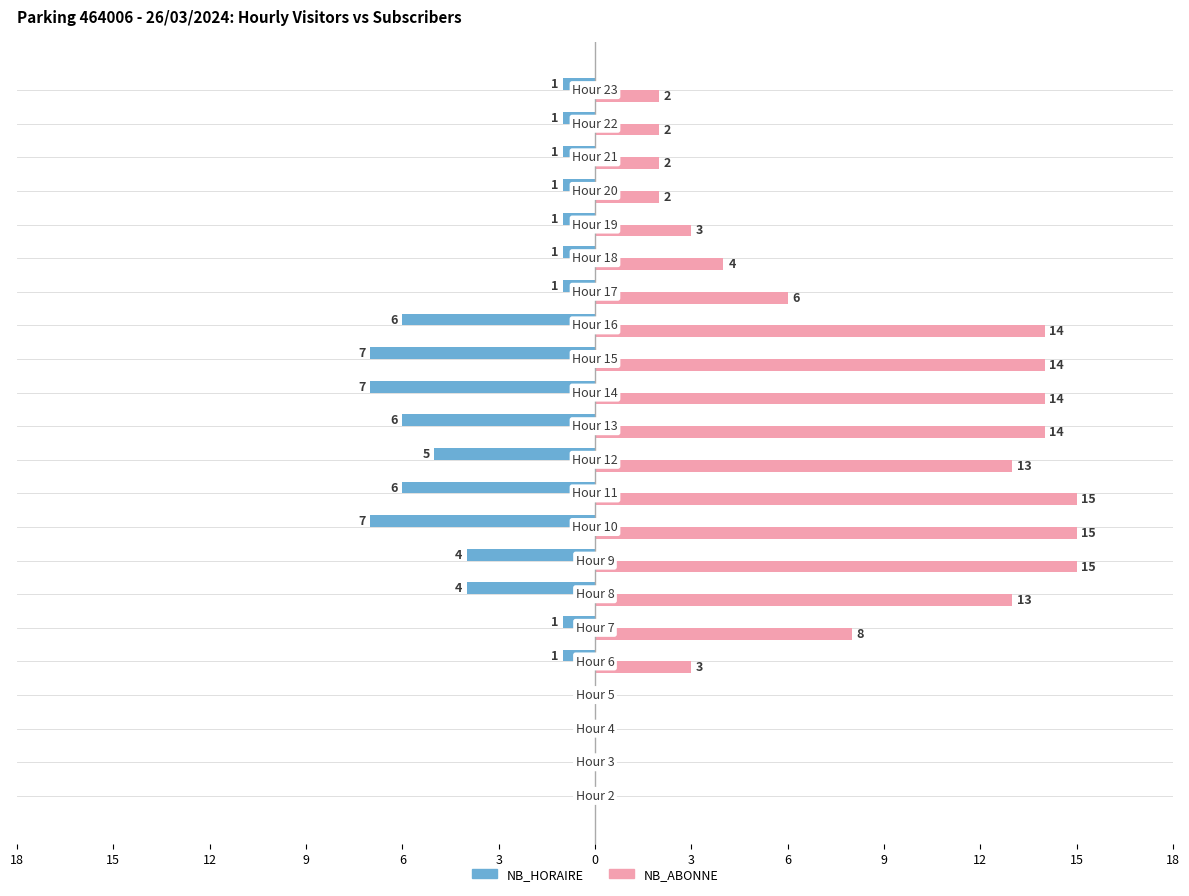

What are all the series names shown in the legend?

NB_HORAIRE, NB_ABONNE